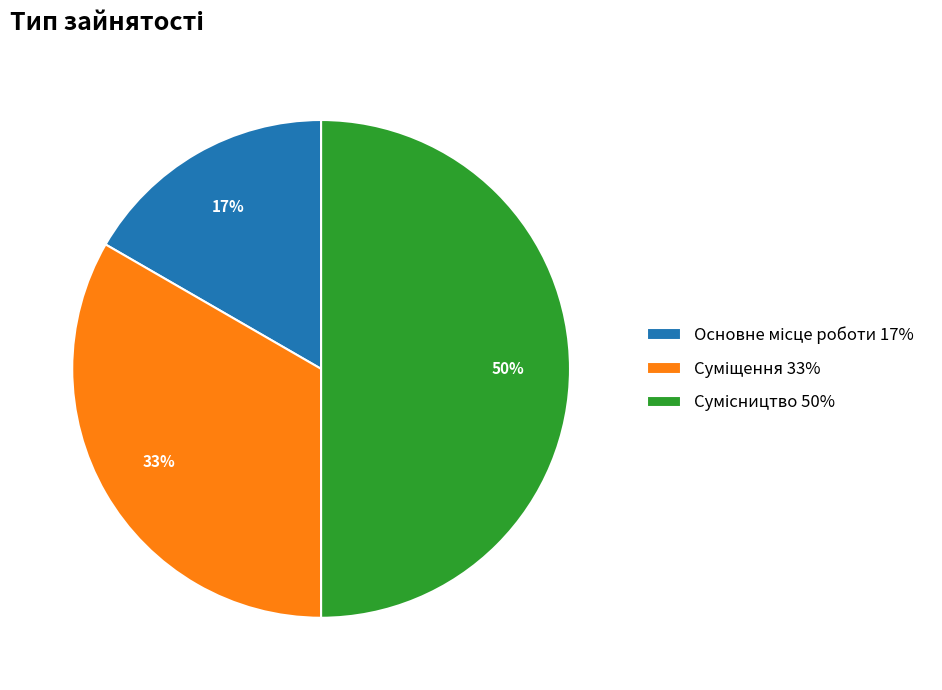

How many segments does this pie chart have?

3